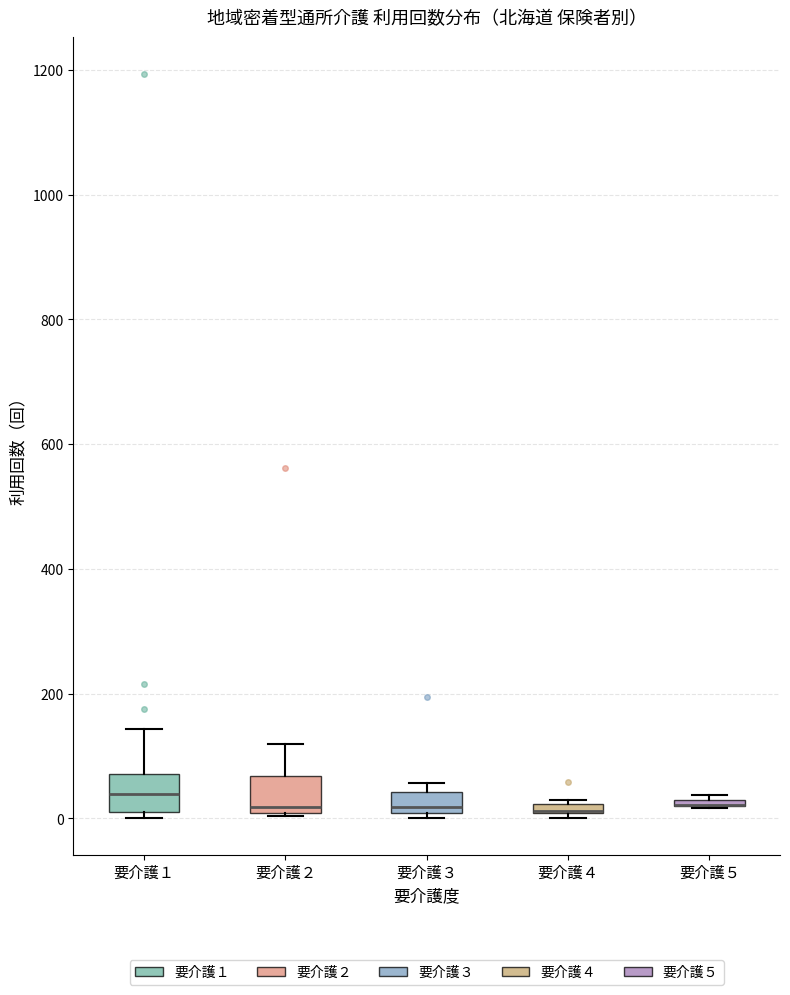

Where is the upper edge of the box for 要介護４ on the y-axis? The values are not printed on the chart, so give them approximately, as read against the axis.

20